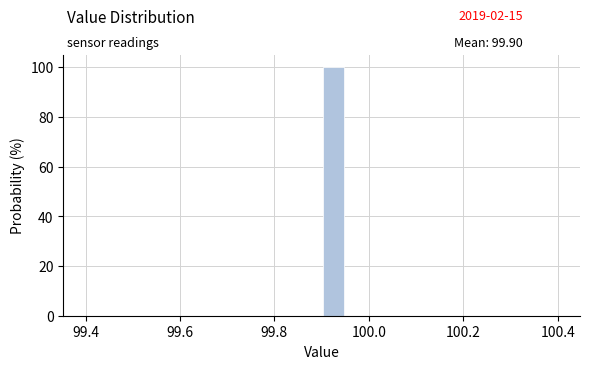

Read against the x-axis, roughly where is the centre of the tallest bar?

99.92